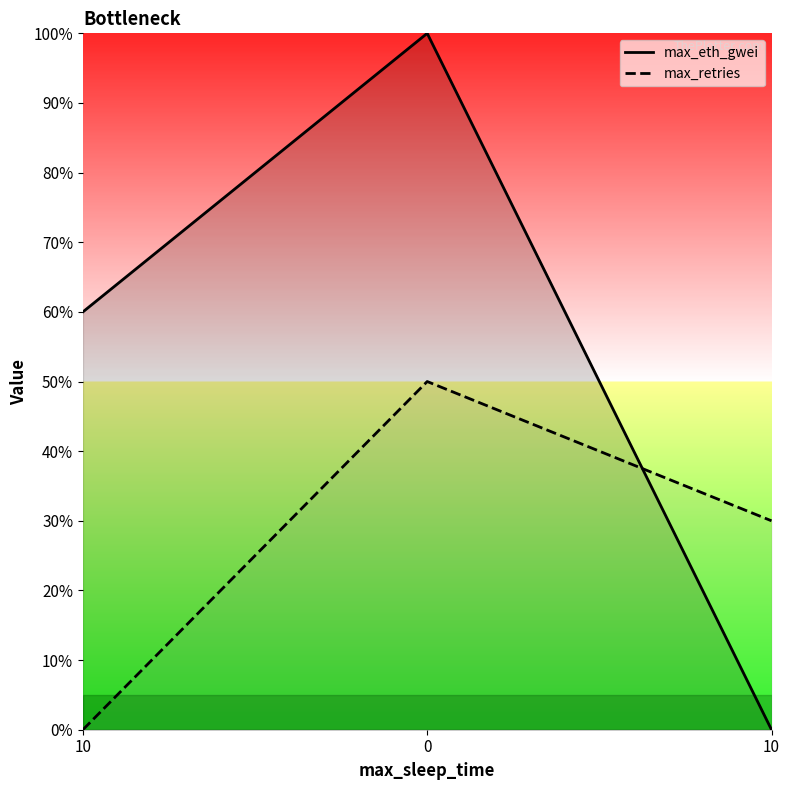

What is the average value of the max_retries series?

27